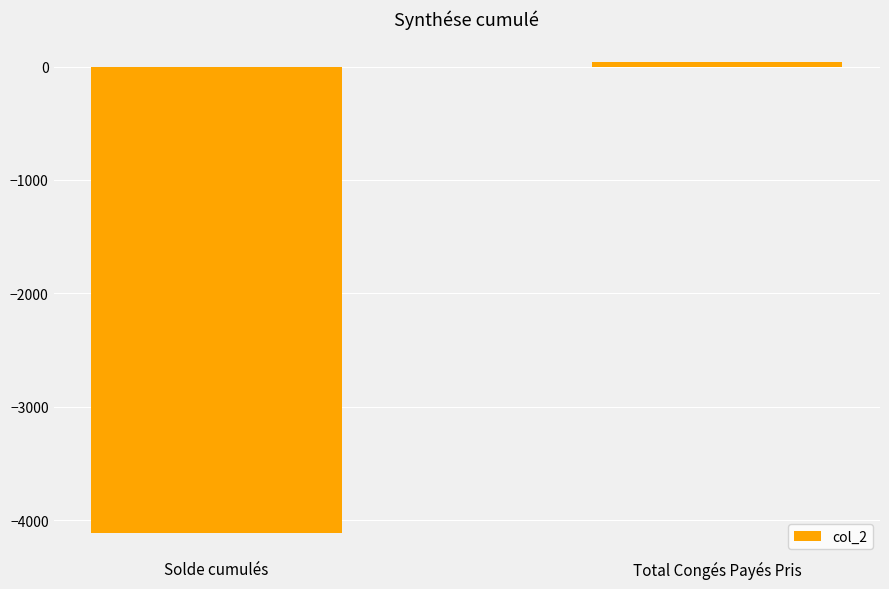

How many series are shown in this chart?

1